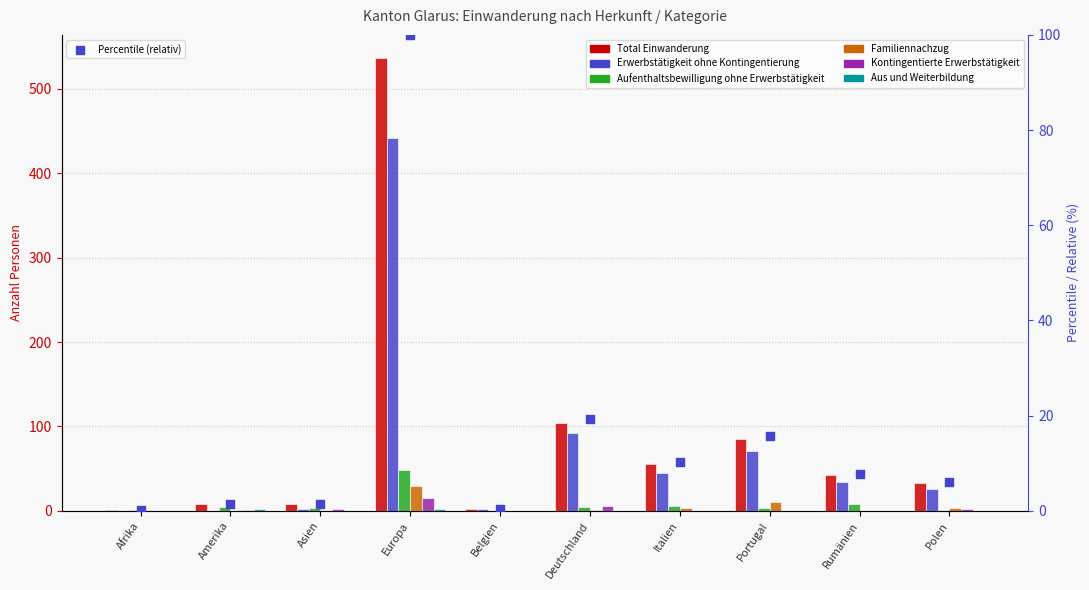

At how many categories does at least one series exceed 42?

4